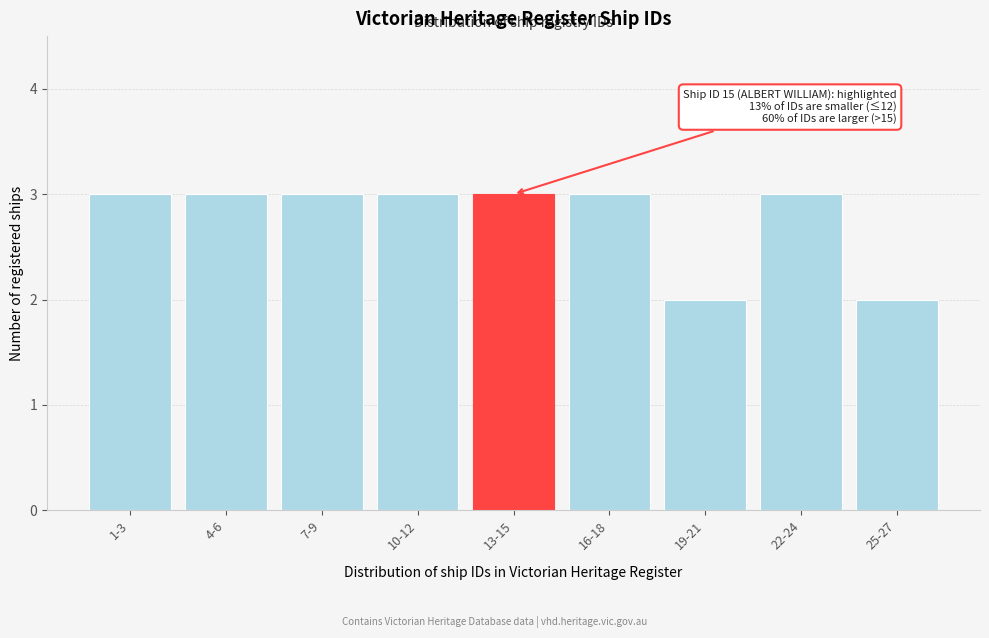

Reading right to left, what are all the values shown in this chart?

25-27=2	22-24=3	19-21=2	16-18=3	13-15=3	10-12=3	7-9=3	4-6=3	1-3=3